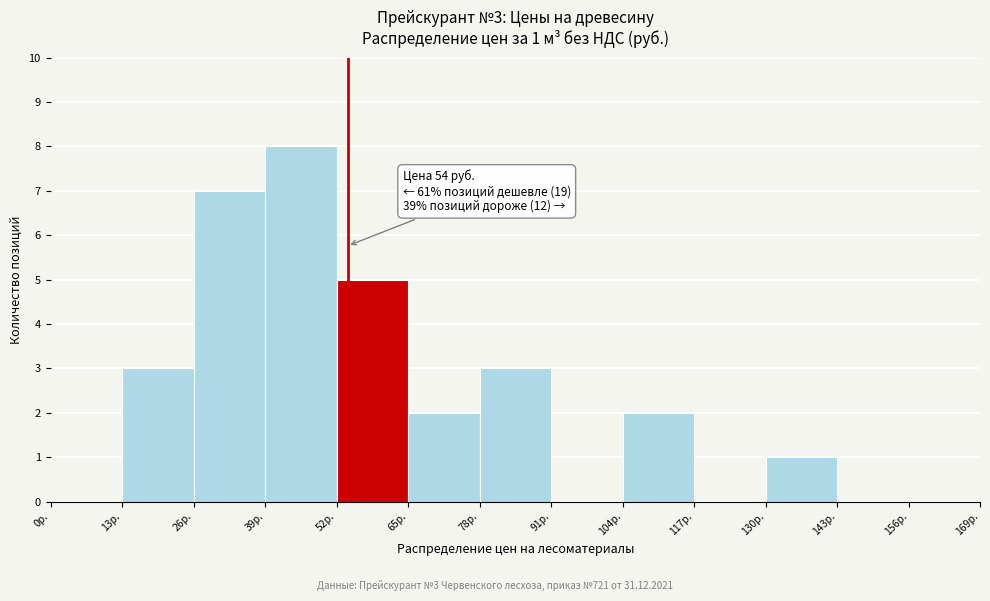

Over which range of the x-axis is the bar tallest?

39 to 52